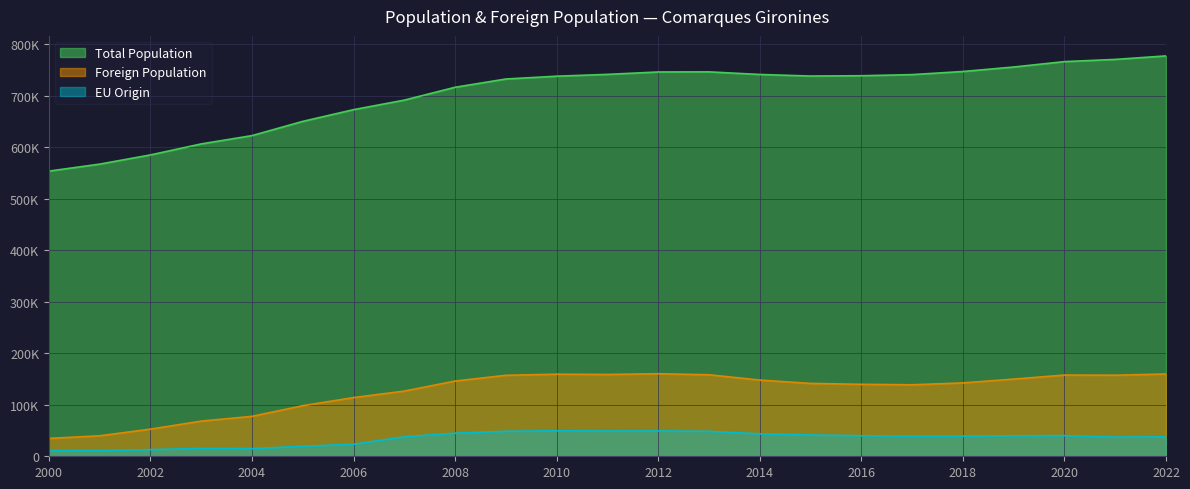

List the labels in order of Total Population value, smallest first.

2000, 2001, 2002, 2003, 2004, 2005, 2006, 2007, 2008, 2009, 2010, 2015, 2016, 2017, 2014, 2011, 2012, 2013, 2018, 2019, 2020, 2021, 2022